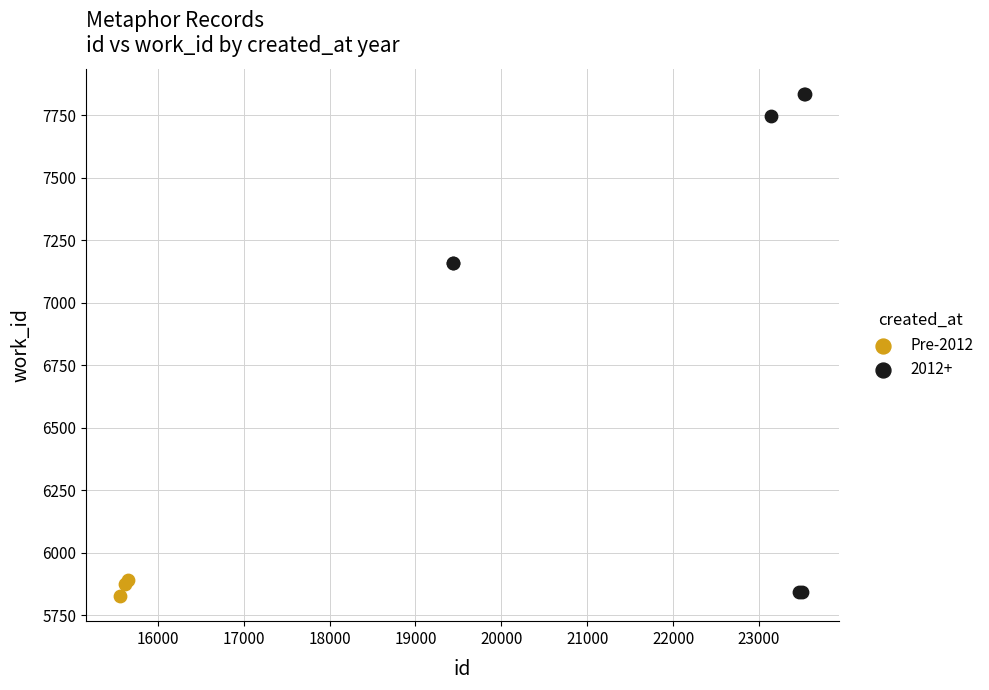

Which series reaches the maximum Y coordinate?

2012+